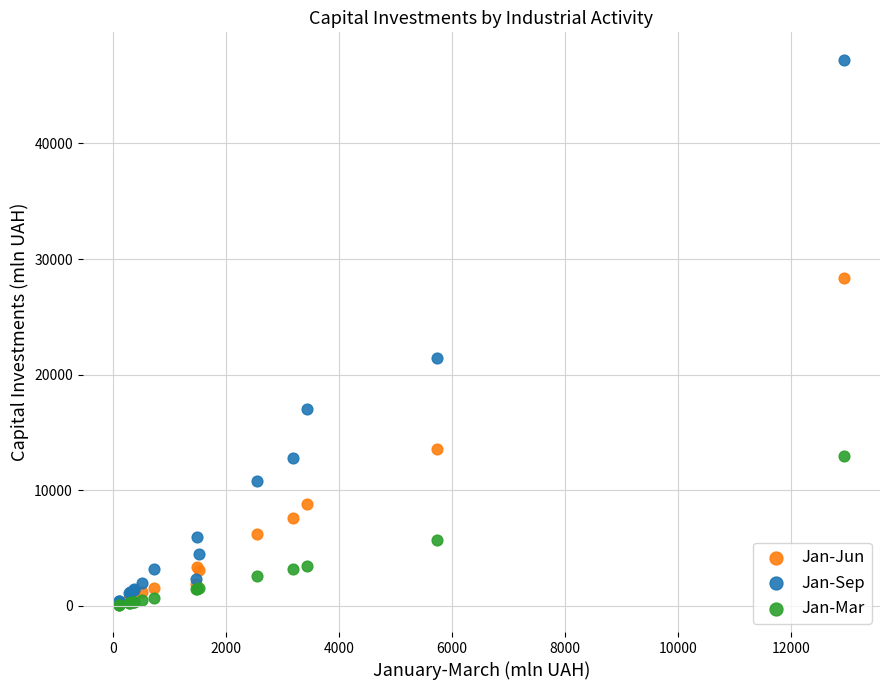

In the Jan-Sep series, what Y value is closest to 23834?

21442.1